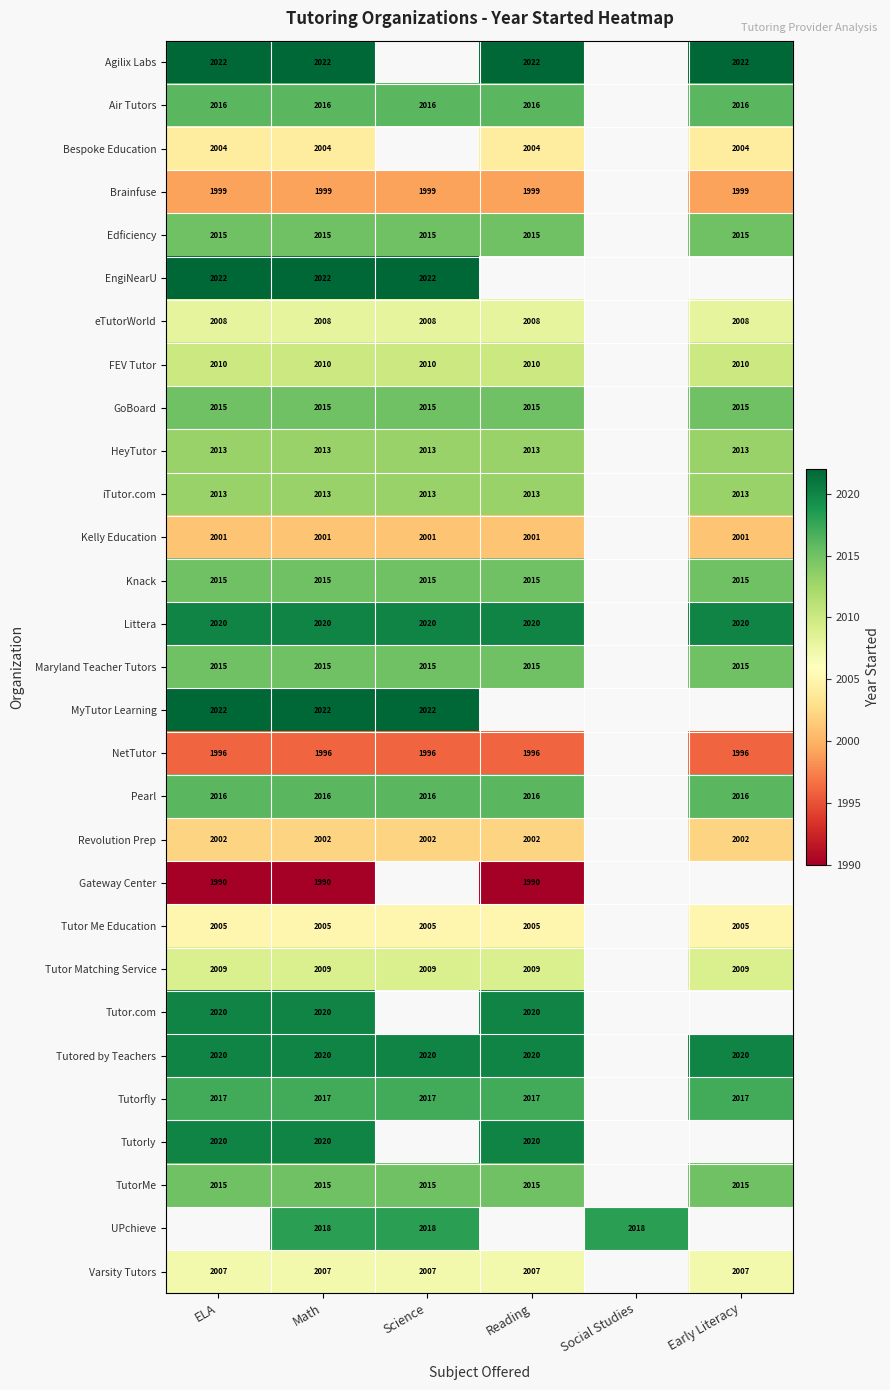

True or false: Varsity Tutors has a value of 2007 at Science.

True